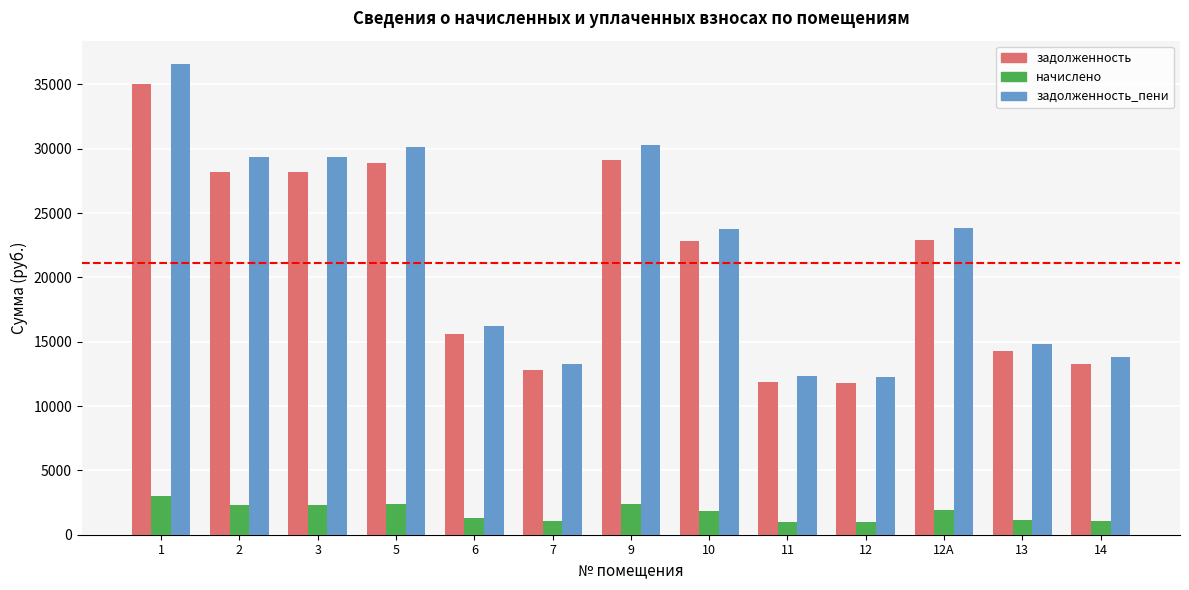

What is the difference between the maximum and minimum values in the задолженность series?

23284.9